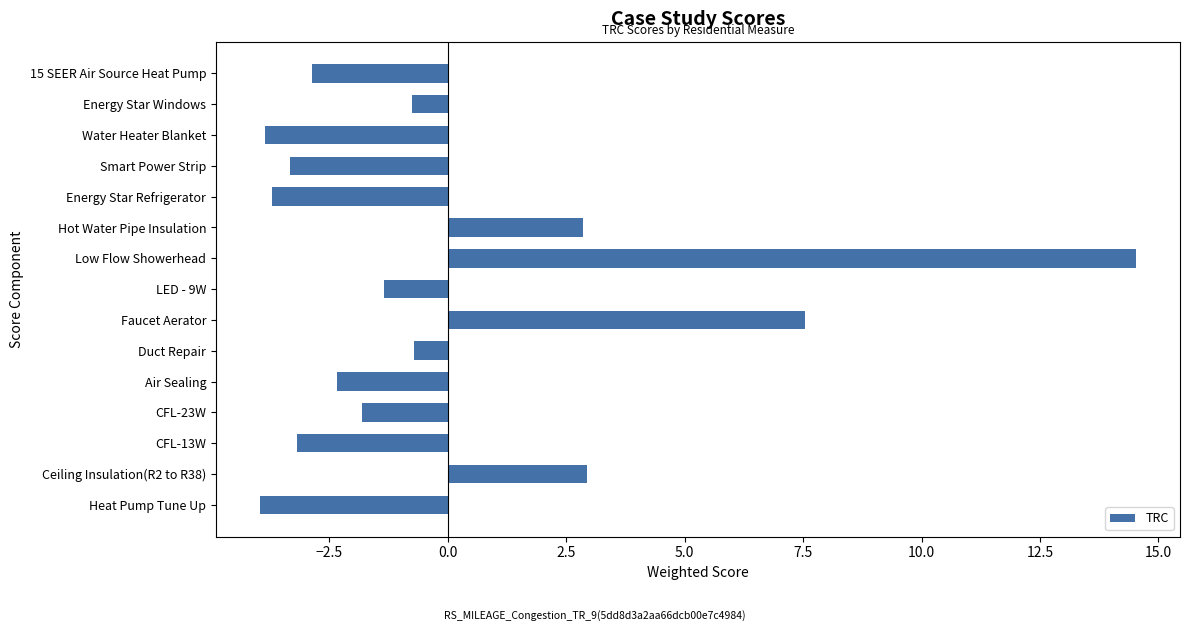

What is the maximum value shown in the chart?

14.5